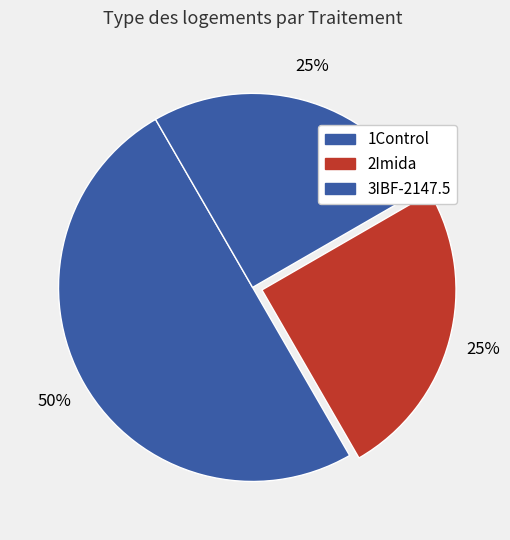

Does any single category account for the majority?

No